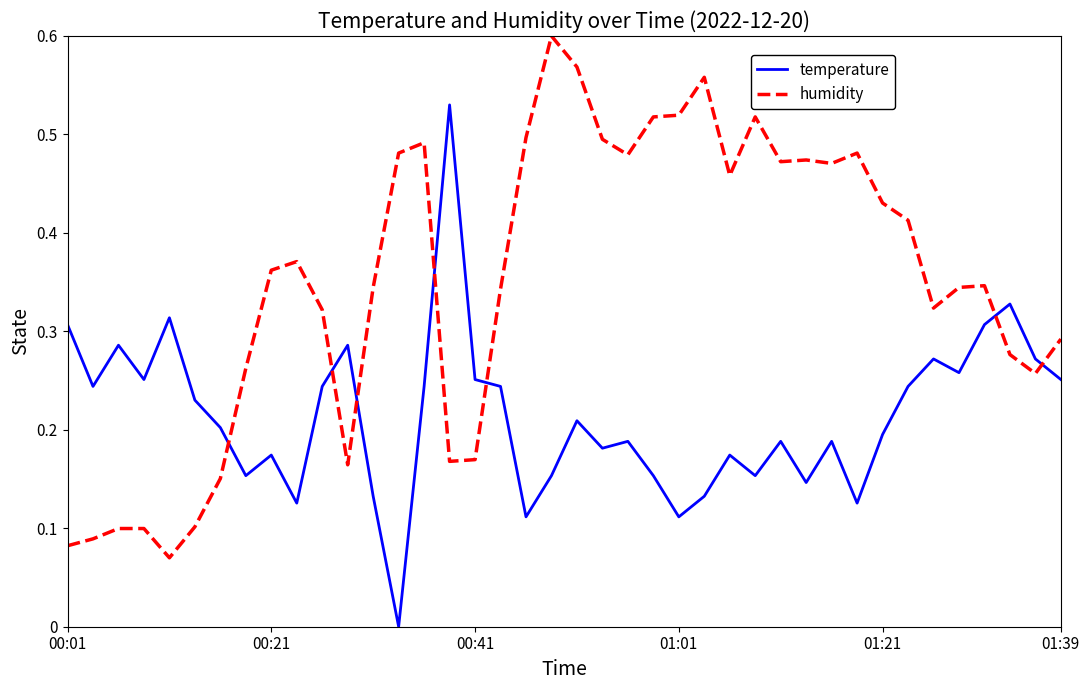

How many values in the temperature series exceed 0?

39